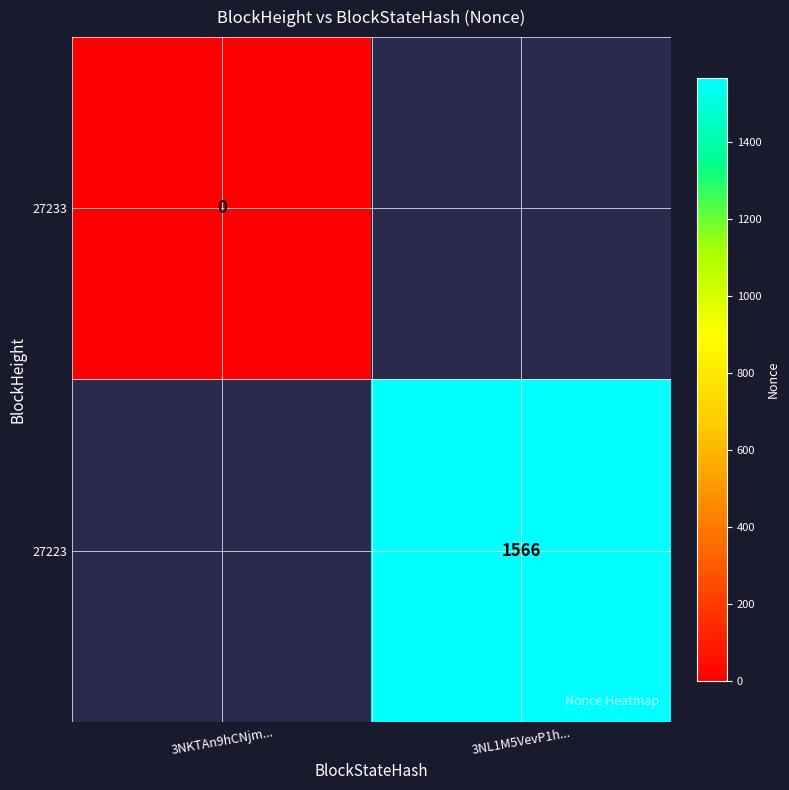

At how many categories does at least one series exceed 56?

1